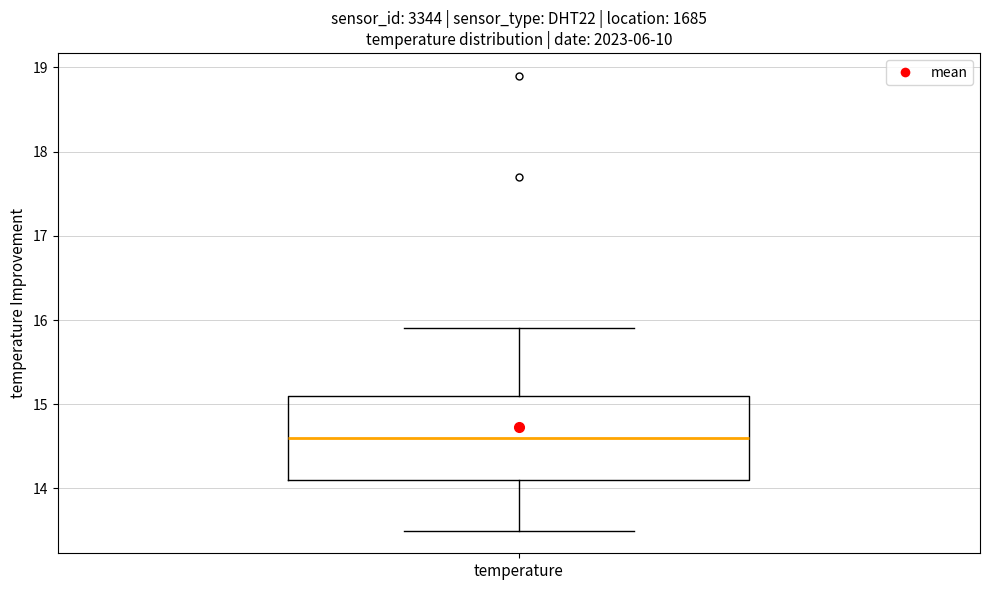

Read this box plot against the y-axis: the position of the median line, the range covered by the box, and the ends of both whiskers. The values are not printed on the chart, so give them approximately, as read against the axis.

median 14.6, box 14.1 to 15.1, whiskers 13.5 to 15.9